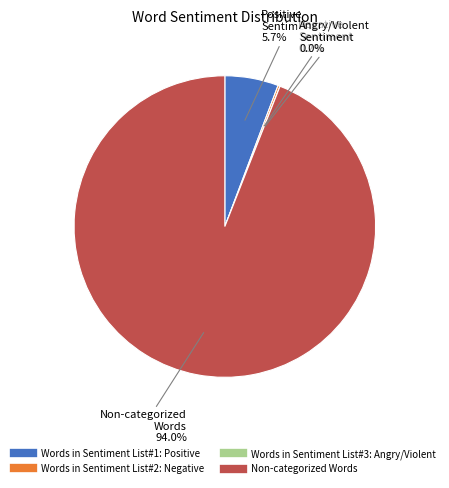

Count the number of slices in the pie.

4